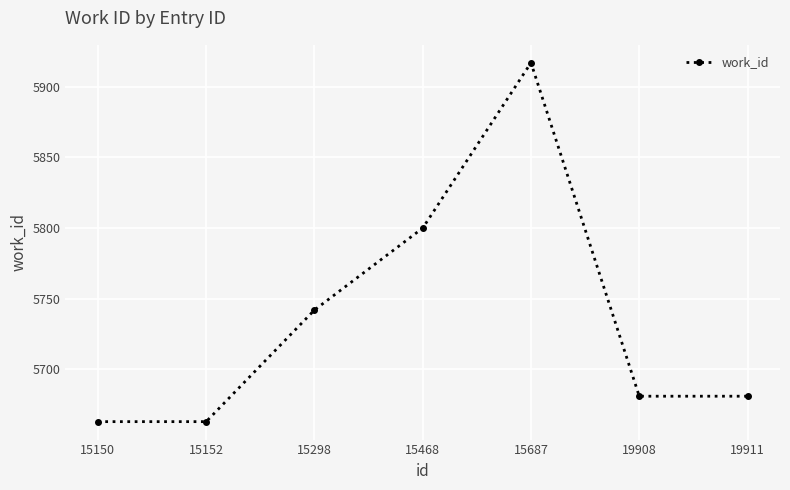

How many values are below 5681?

2